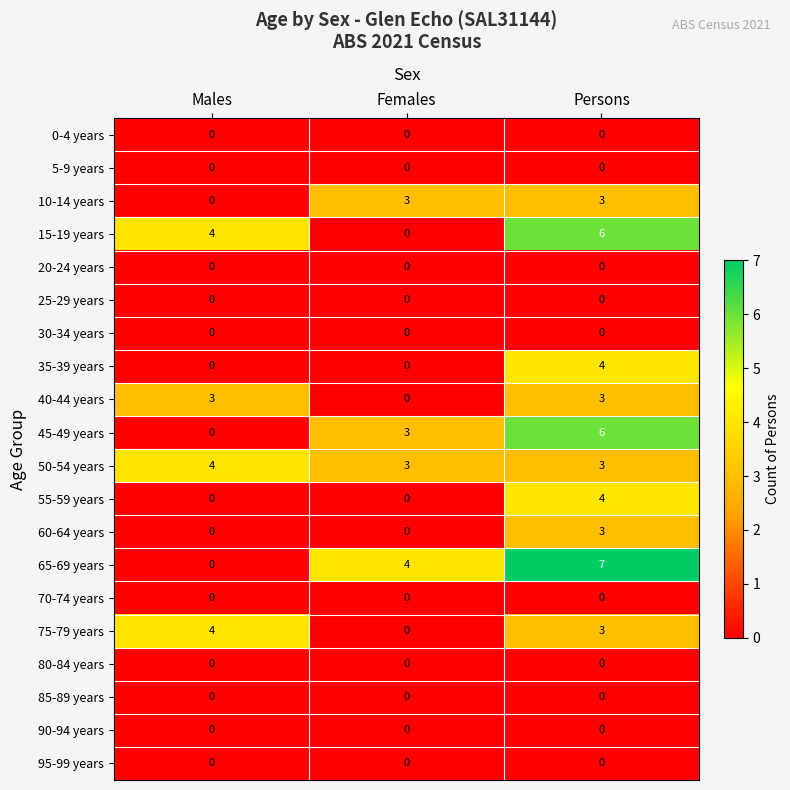

What is the total value across all series at Persons?

42